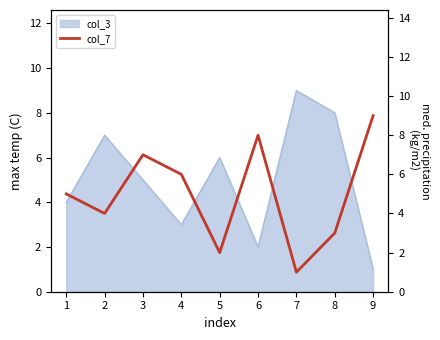

What is the sum of all values?

45